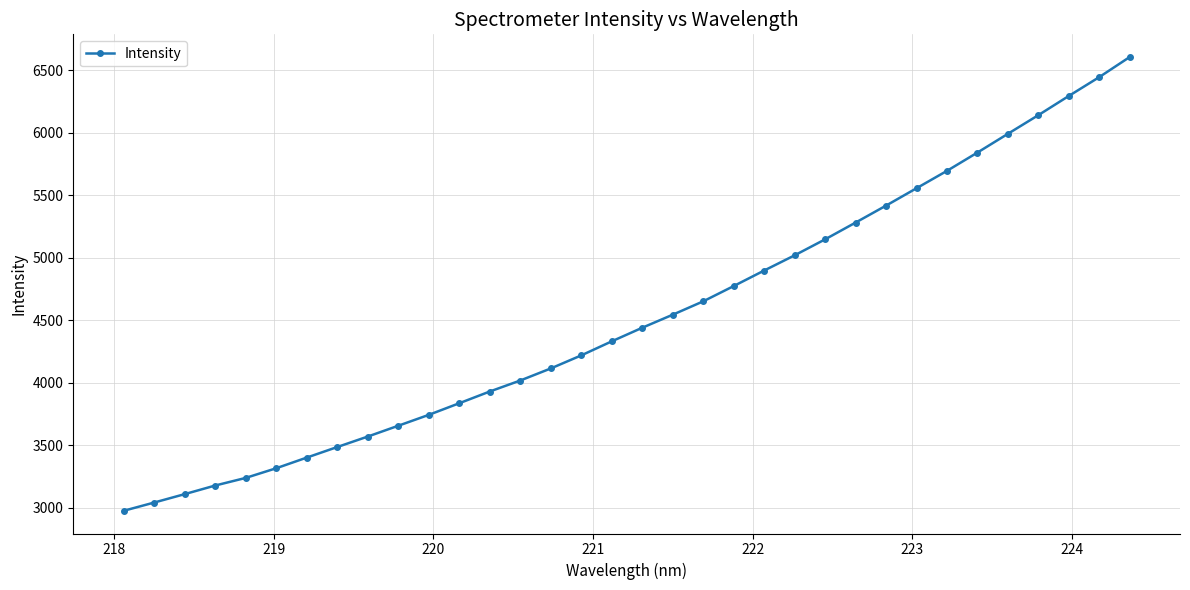

What is the greatest value displayed?

6607.8